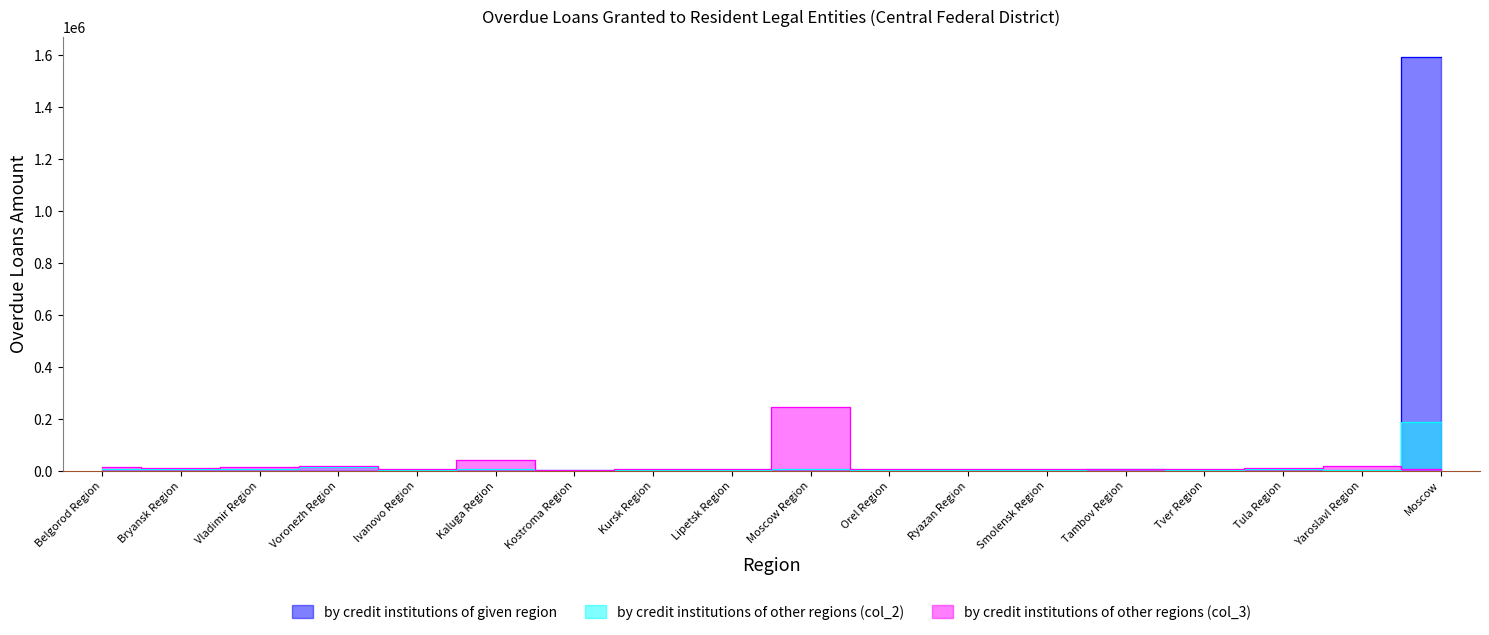

What is the maximum value for by credit institutions of given region?

1589745